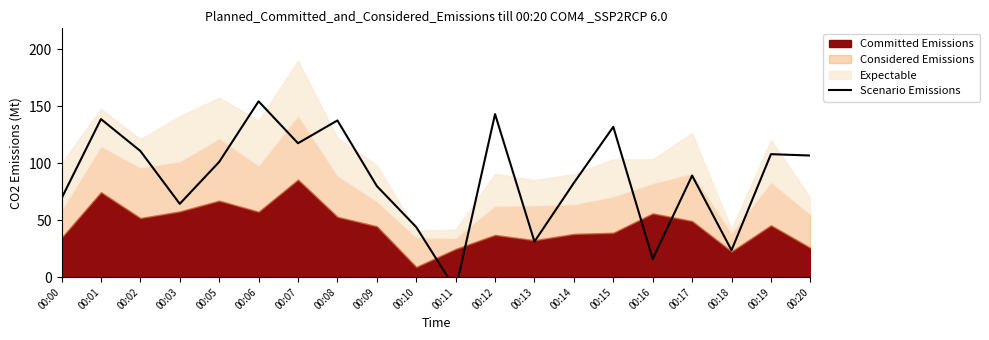

At which label is the value closest to 71?

00:00